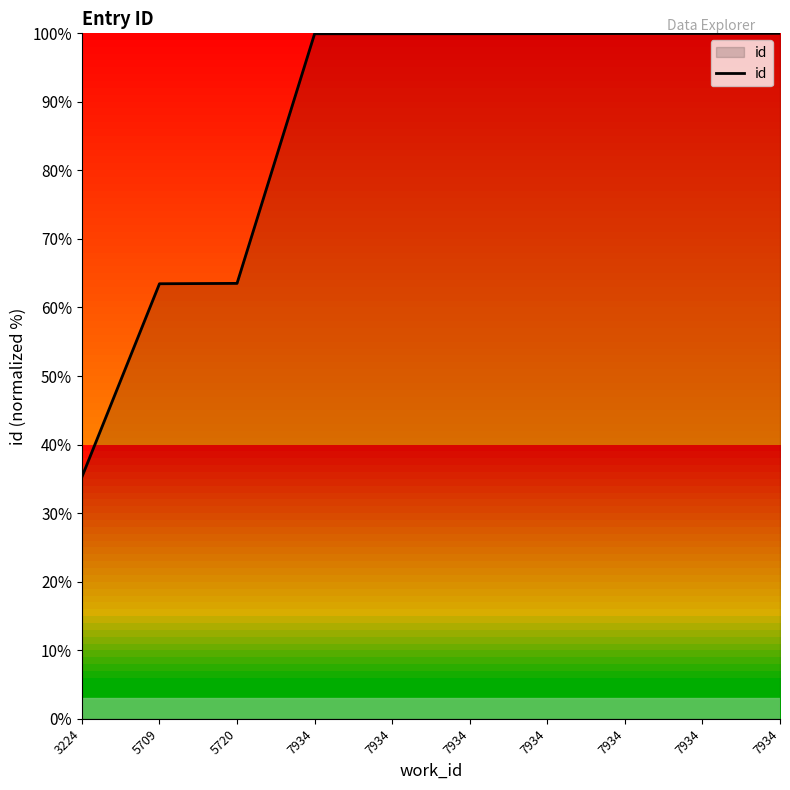

Rank the categories by value from lowest to highest.

3224, 5709, 5720, 7934, 7934, 7934, 7934, 7934, 7934, 7934